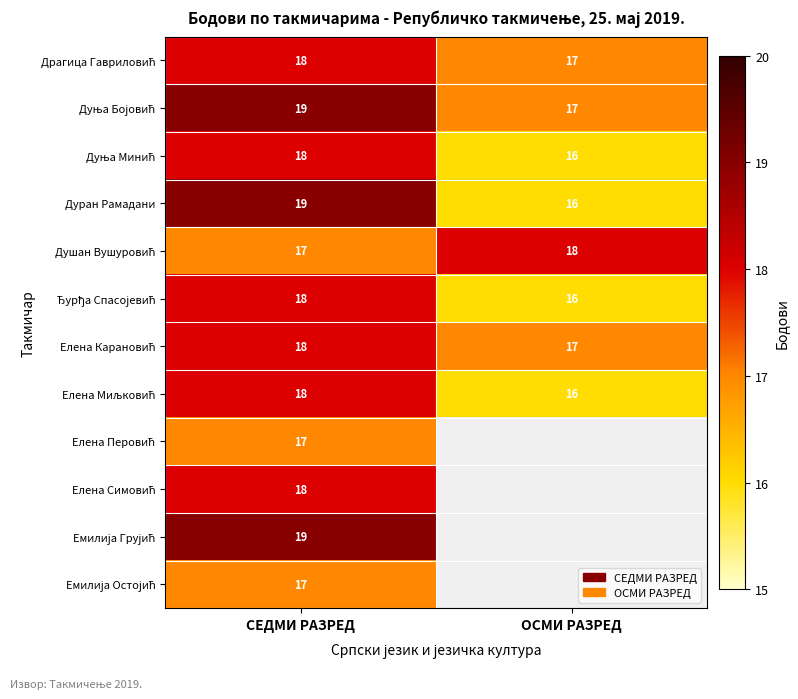

What is the difference between the Дуран Рамадани values at СЕДМИ РАЗРЕД and ОСМИ РАЗРЕД?

3